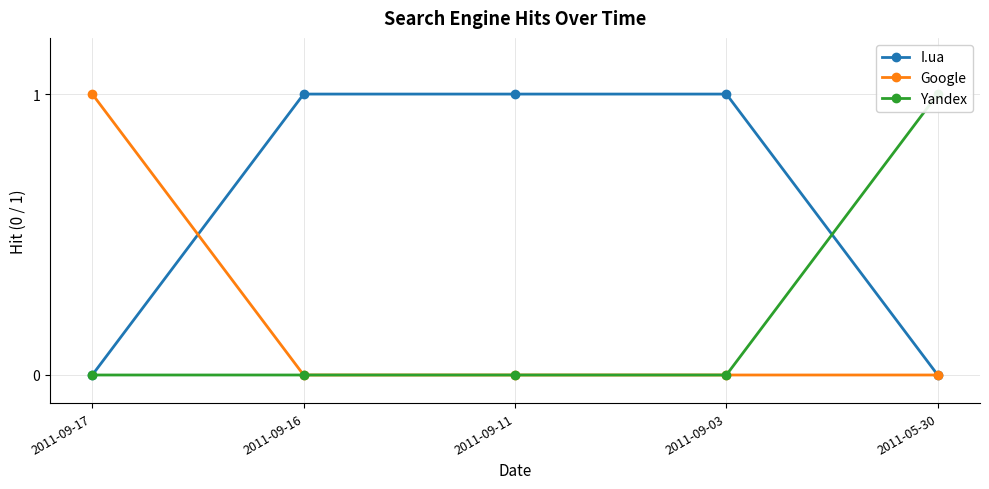

How many values in the Yandex series exceed 0?

1